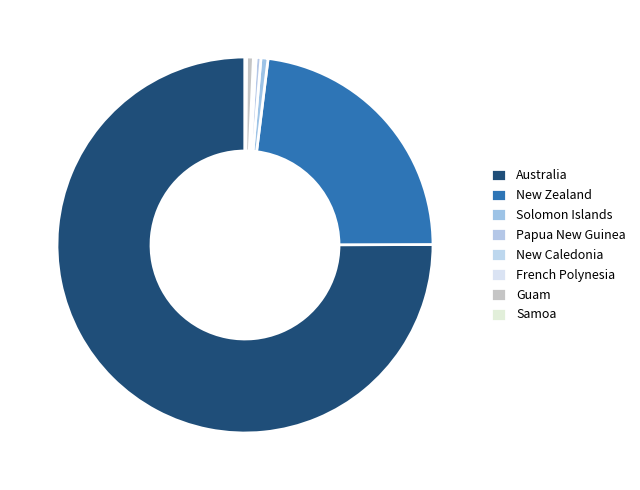

What is the majority slice?

Australia